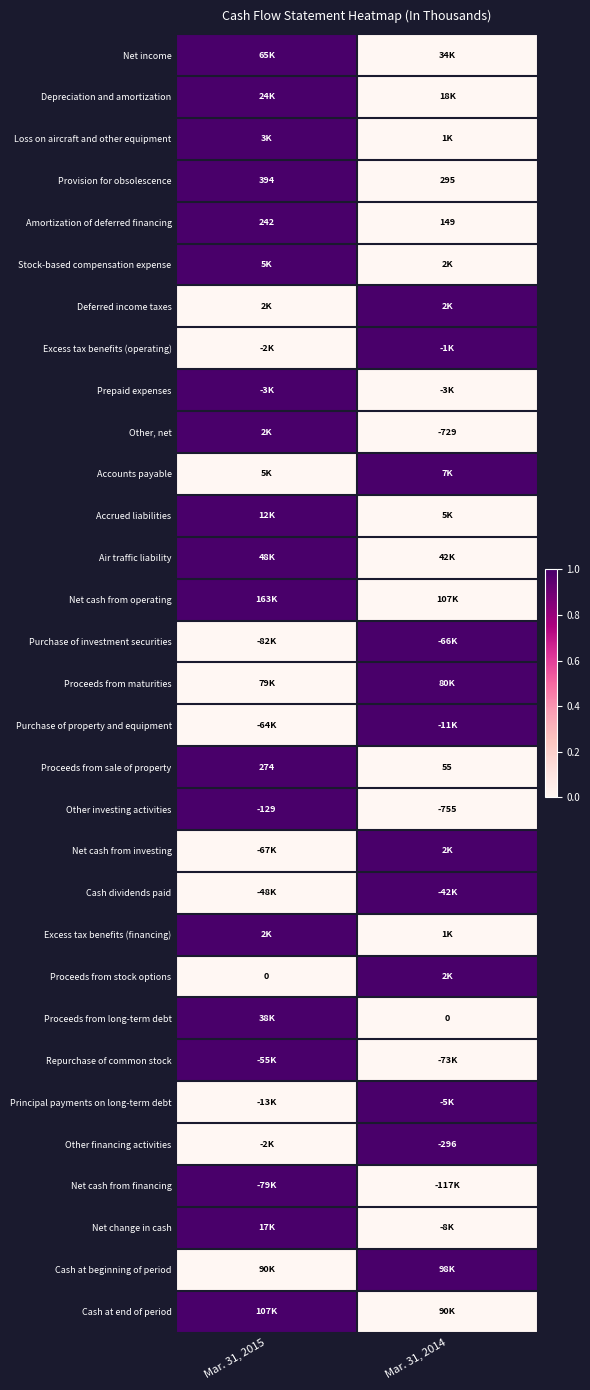

True or false: Proceeds from sale of property has a value of 55 at Mar. 31, 2014.

True